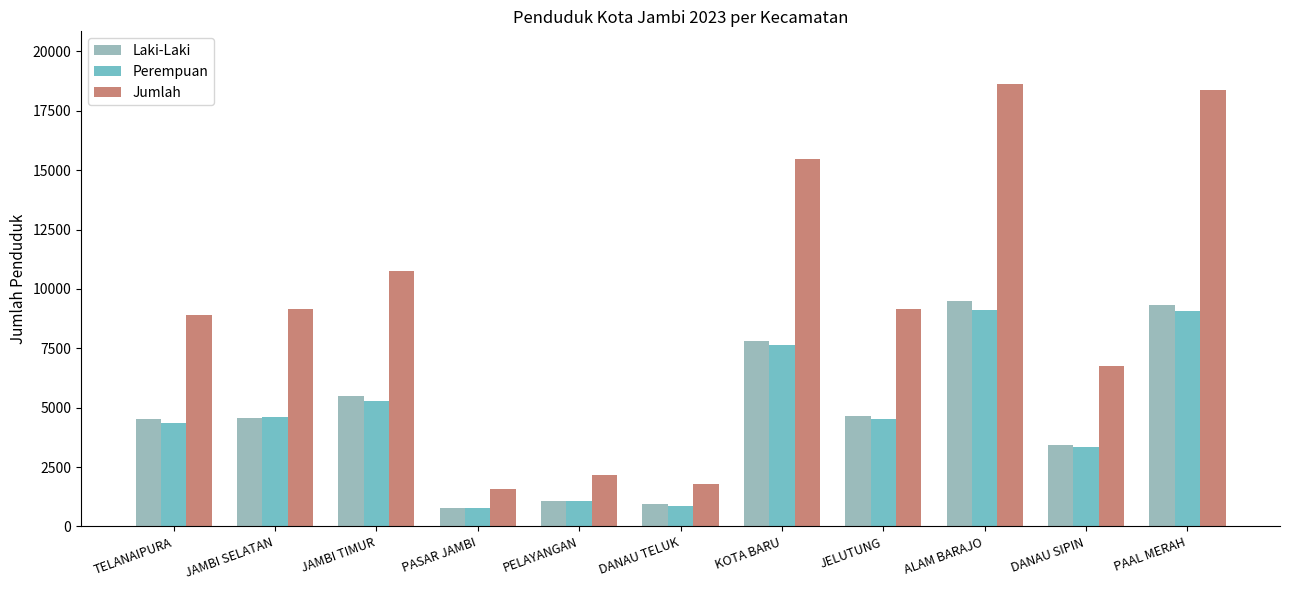

At which label does Jumlah first exceed 9162?

JAMBI SELATAN